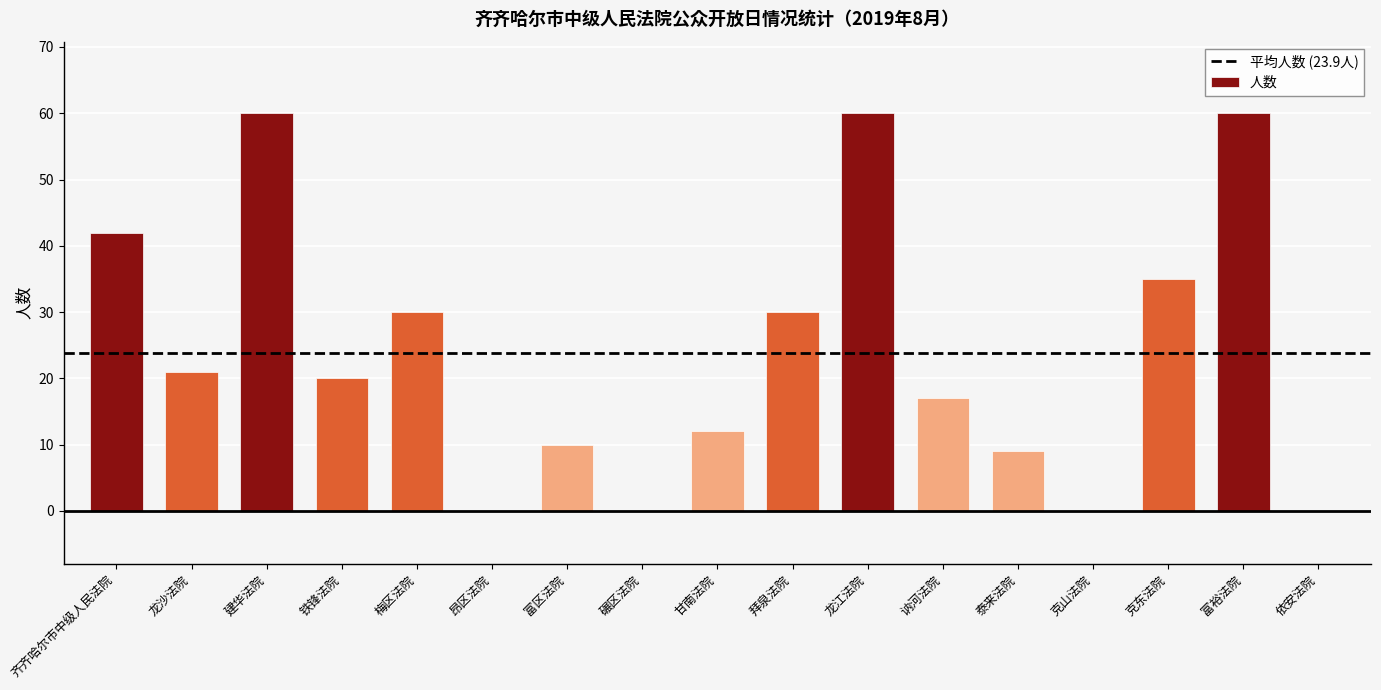

What is the maximum value shown in the chart?

60